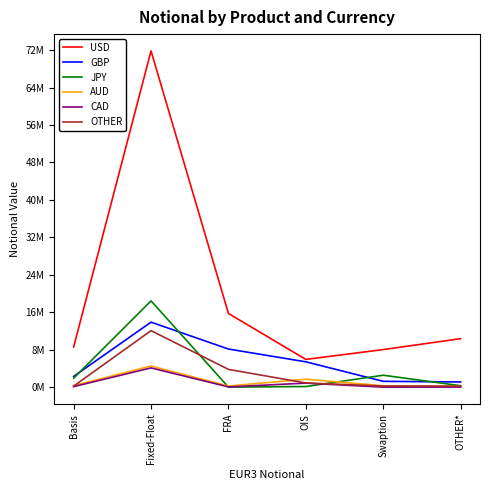

What is the label of the 5th point from the left?

Swaption